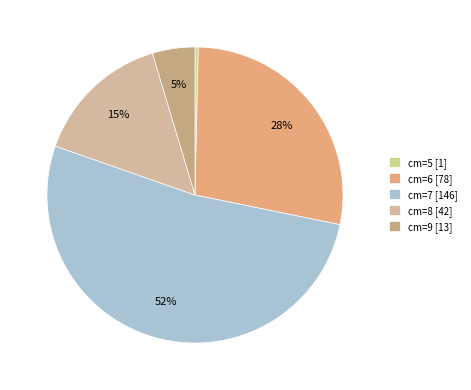

To the nearest percent, what is the combined percentage of cm=5 and cm=8?

15%